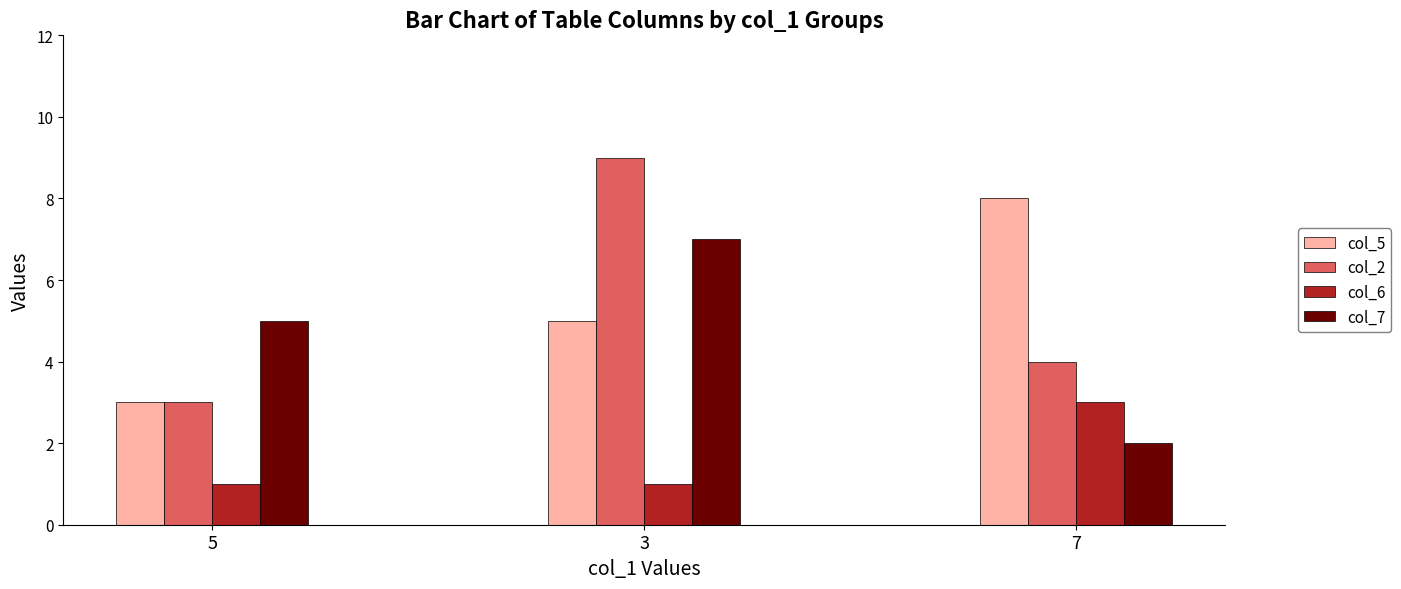

The col_7 series shows 10 at 3. True or false?

False